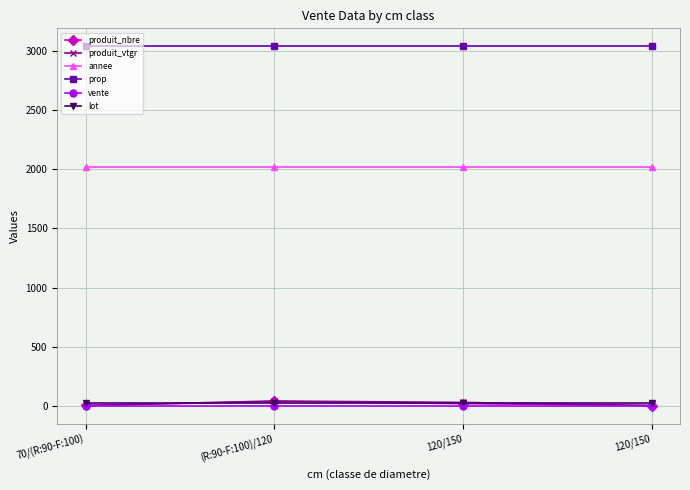

How many data points in produit_vtgr are less than 28?

2